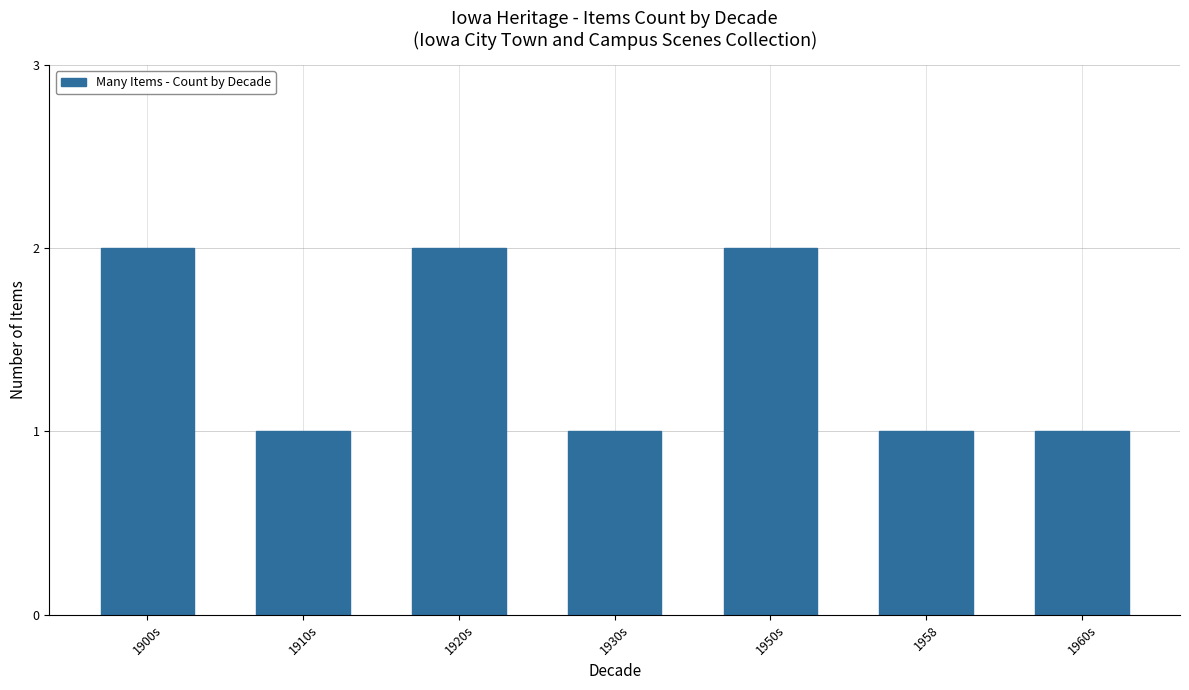

Reading right to left, what are all the values shown in this chart?

1960s=1	1958=1	1950s=2	1930s=1	1920s=2	1910s=1	1900s=2